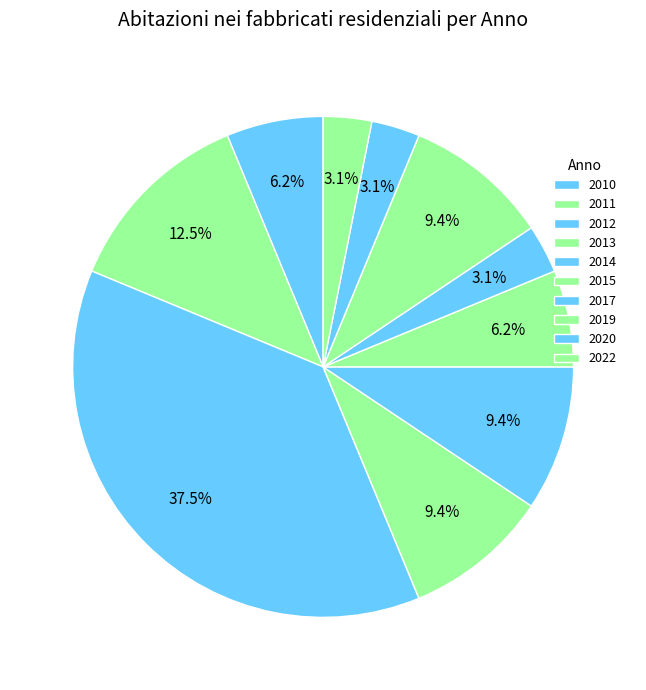

Count the number of slices in the pie.

10